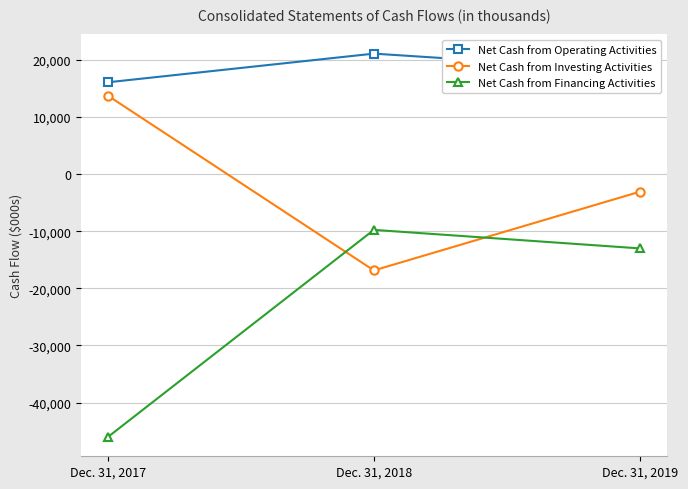

How many Net Cash from Operating Activities values are between 16041 and 21058?

3